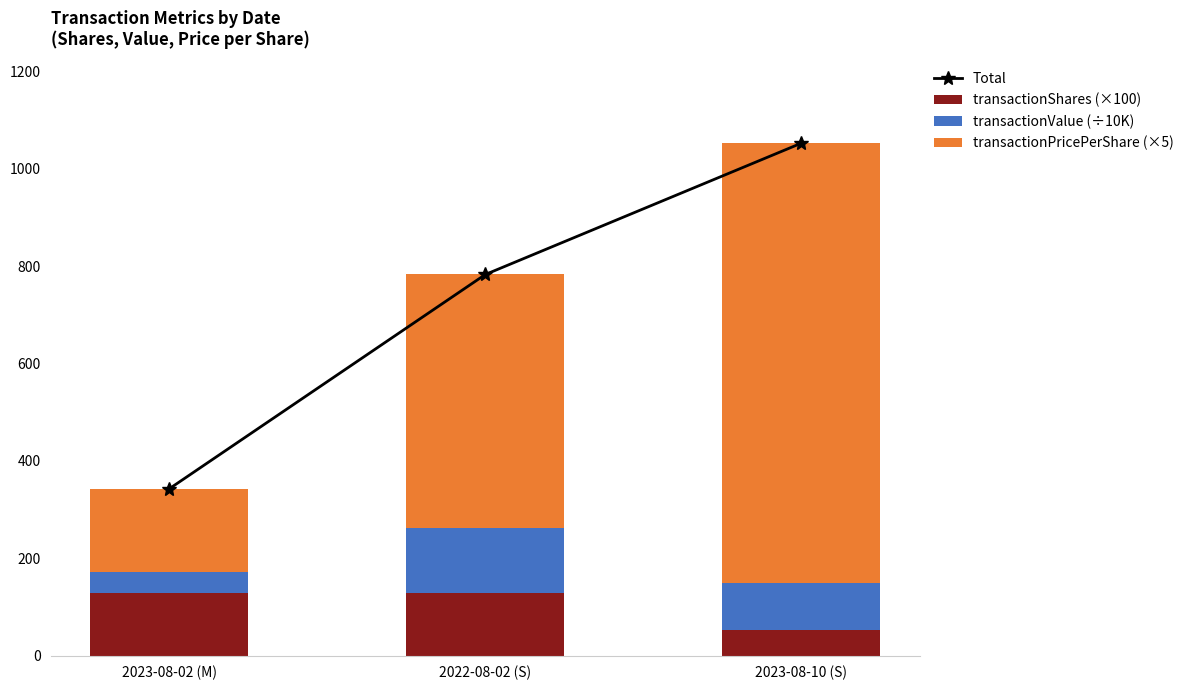

Which series has the largest range (max minus min)?

transactionPricePerShare (×5)